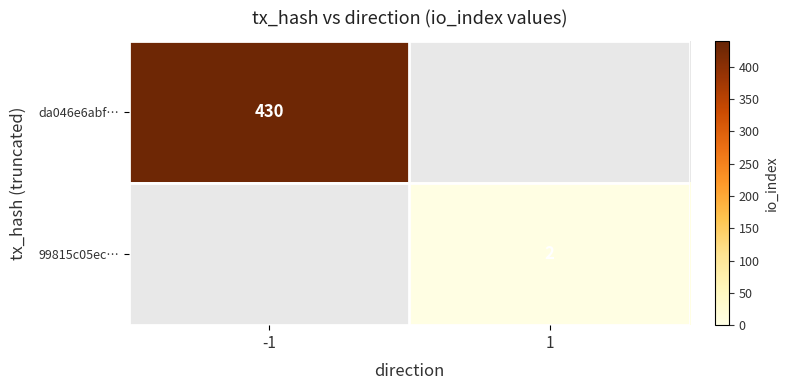

Is it true that 99815c05ec… equals 1 at 1?

False